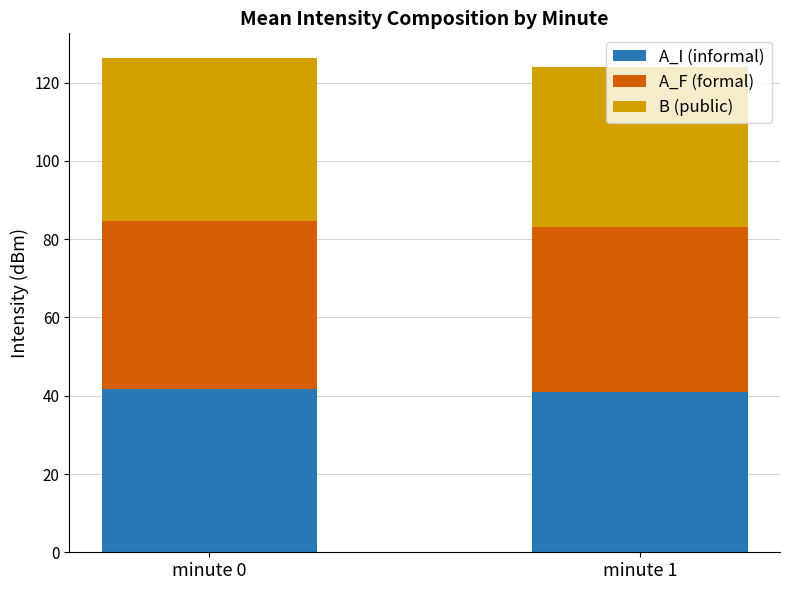

Where does the A_I (informal) series first go above 41?

minute 0